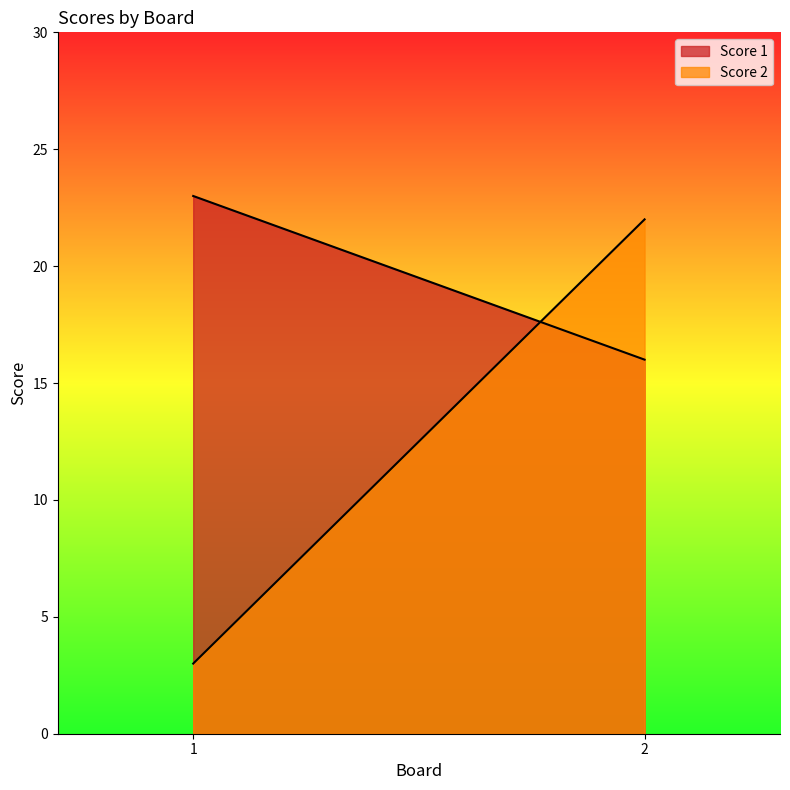

What is the difference between the maximum and minimum values in the Score 2 series?

19